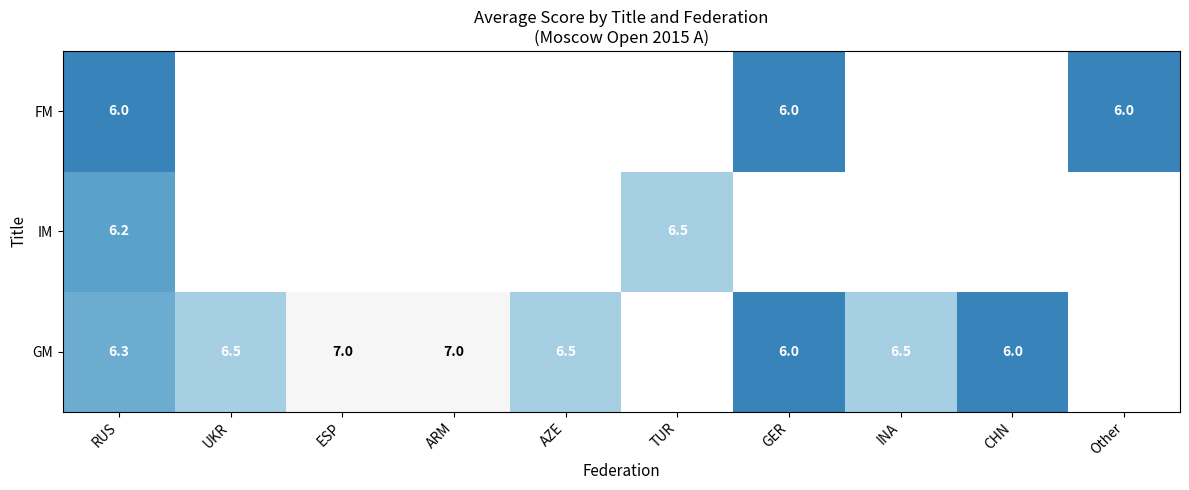

Which category has the lowest value across all series?

GER